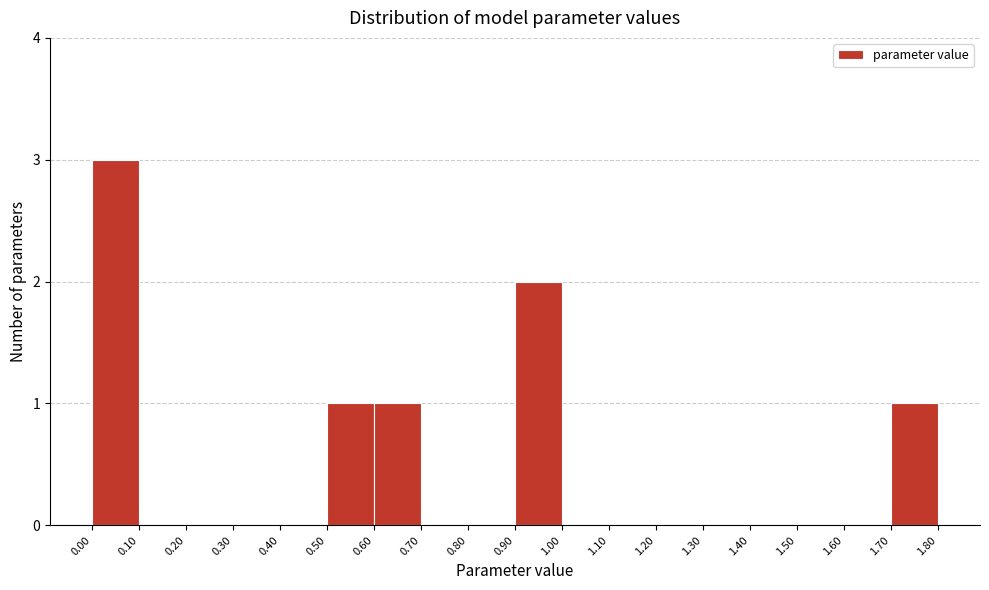

Reading left to right, list every bar in this chart as the range it spans on the x-axis followed by its height. The values are not printed on the chart, so give them approximately, as read against the axis.

0.00 to 0.10: 3
0.10 to 0.20: 0
0.20 to 0.30: 0
0.30 to 0.40: 0
0.40 to 0.50: 0
0.50 to 0.60: 1
0.60 to 0.70: 1
0.70 to 0.80: 0
0.80 to 0.90: 0
0.90 to 1.00: 2
1.00 to 1.10: 0
1.10 to 1.20: 0
1.20 to 1.30: 0
1.30 to 1.40: 0
1.40 to 1.50: 0
1.50 to 1.60: 0
1.60 to 1.70: 0
1.70 to 1.80: 1